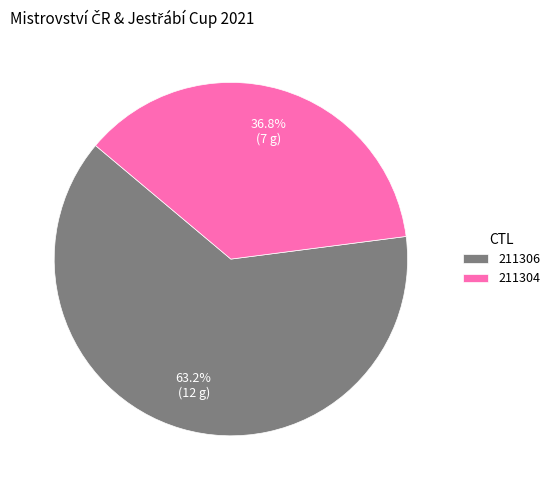

Approximately how many times larger is the value at 211306 compared to 211304?

1.7